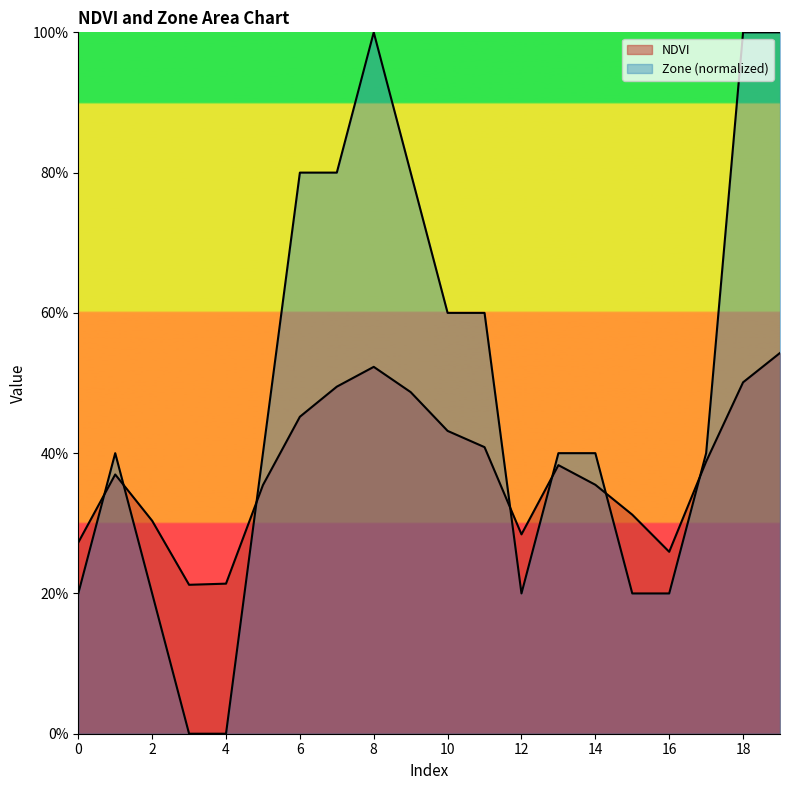

At which label does Zone reach its minimum?

3